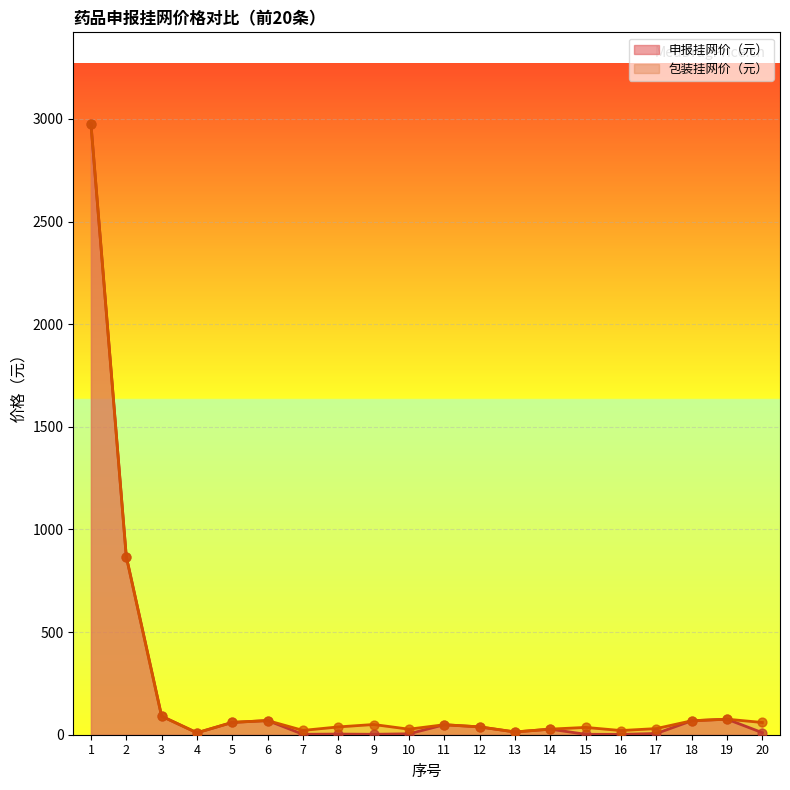

At which category is the sum across all series the highest?

1